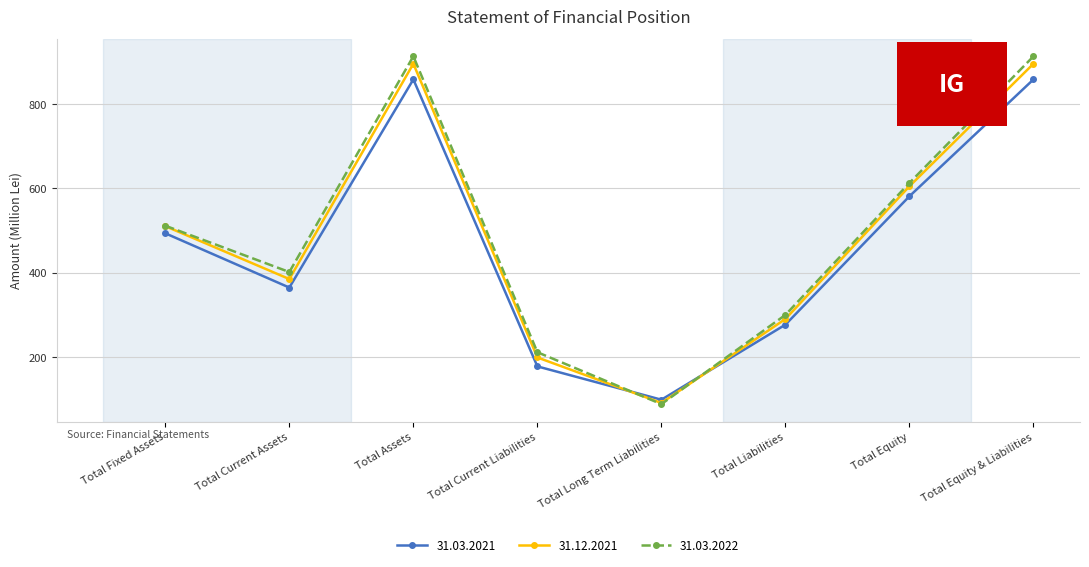

Where is the first local maximum for 31.12.2021?

Total Assets